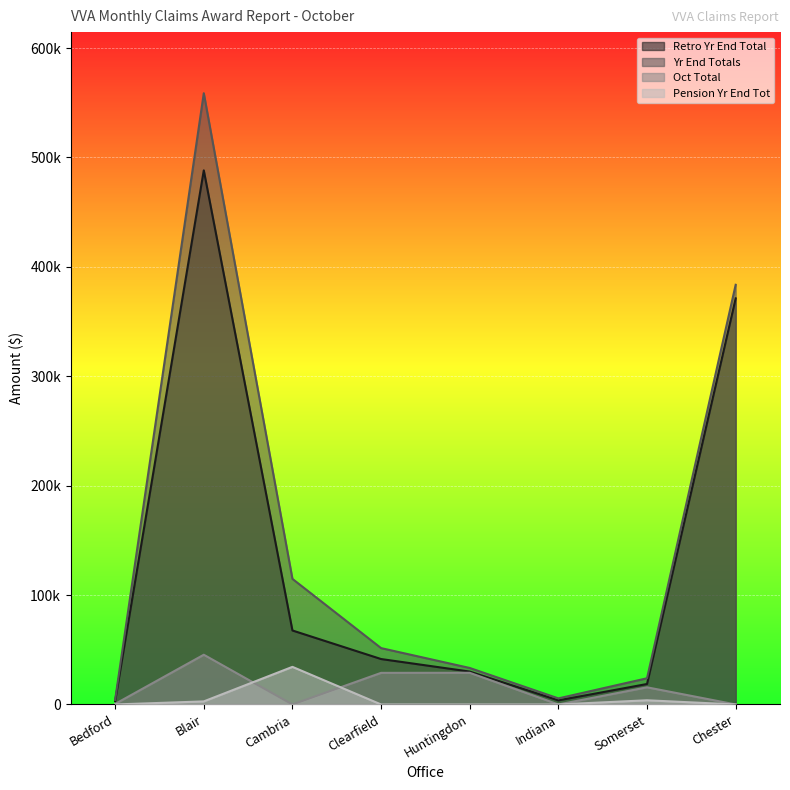

Which series has the largest range (max minus min)?

Yr End Totals